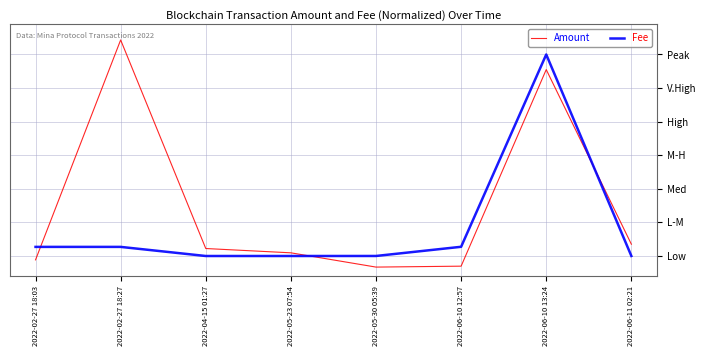

Does the chart display data point markers on the line(s)?

No